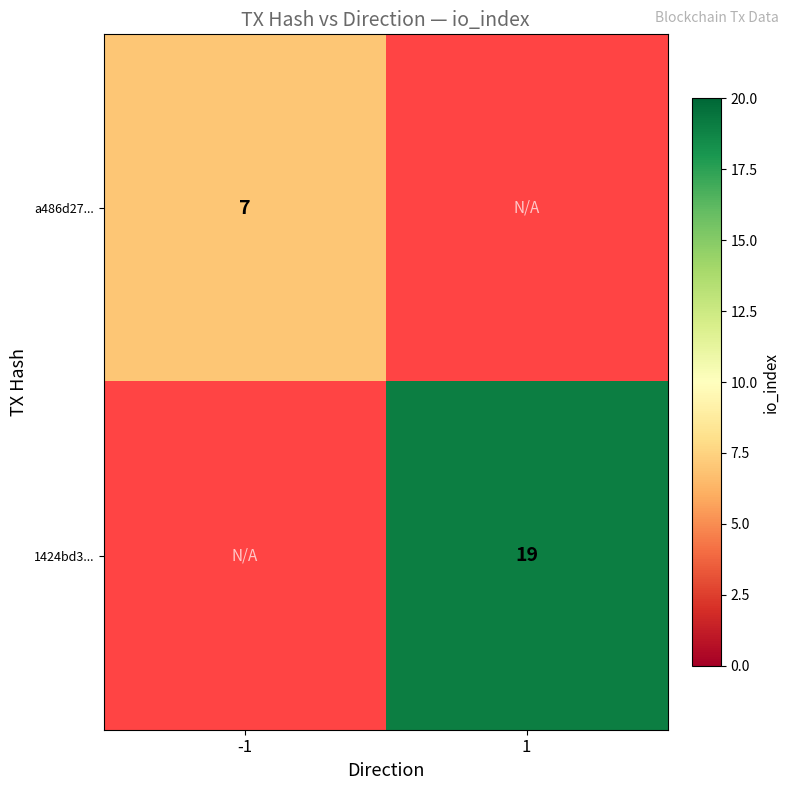

At how many categories does at least one series exceed 18?

1